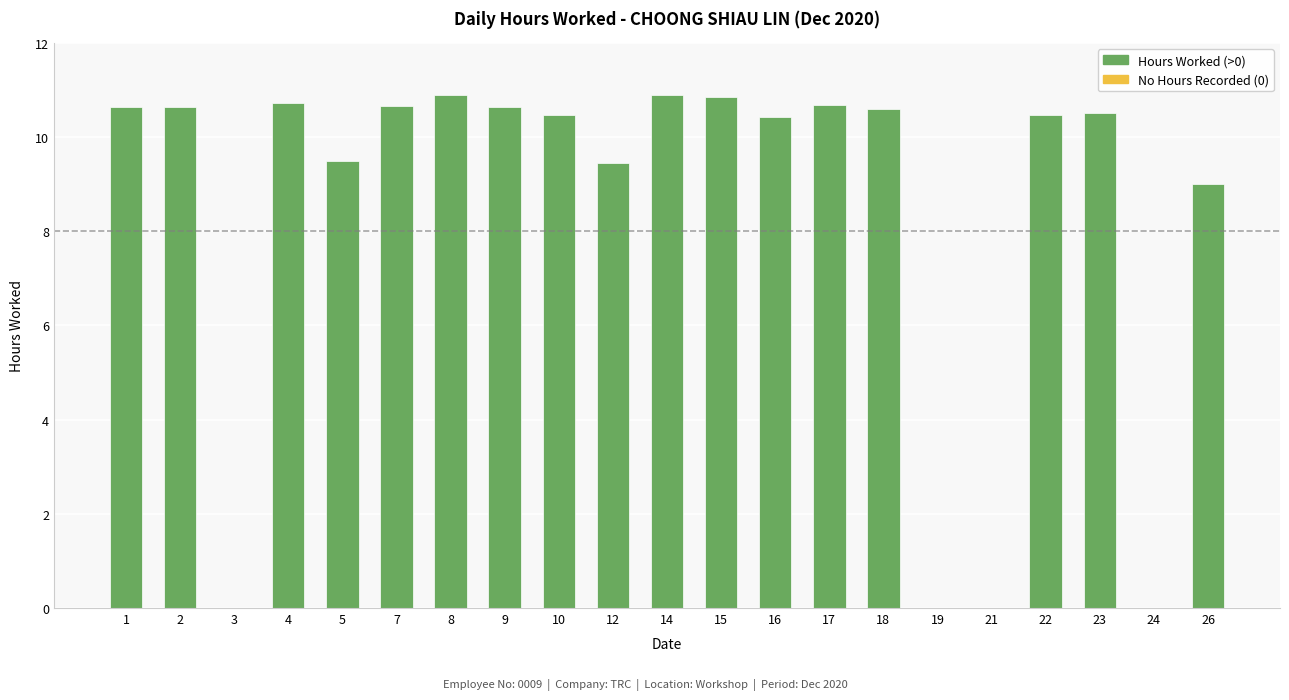

What is the maximum value shown in the chart?

10.9